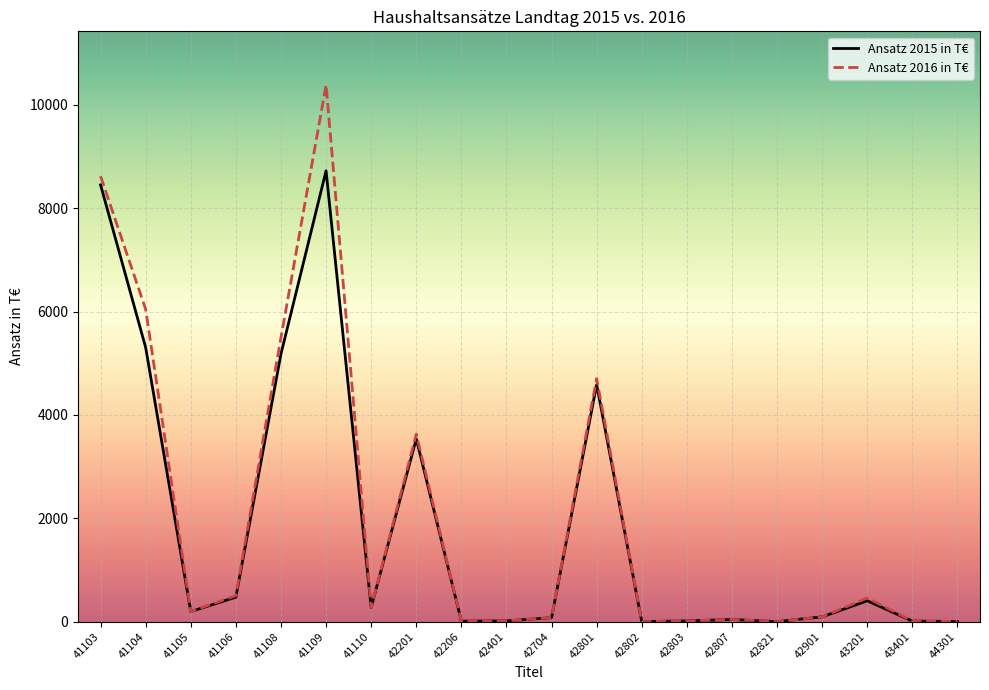

How many distinct data groups are displayed?

2